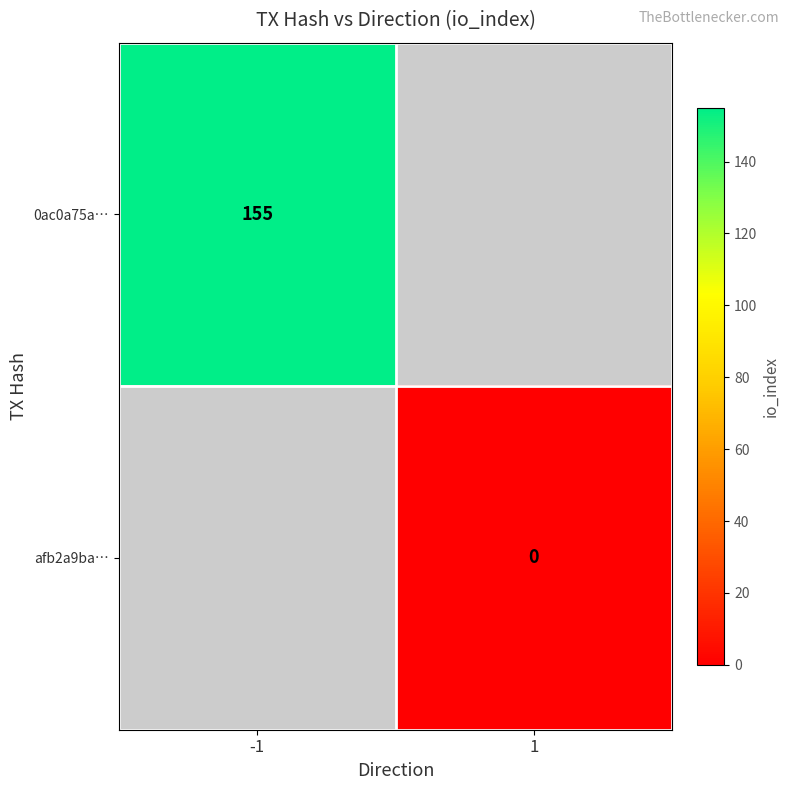

Is it true that 0ac0a75a… equals 82 at -1?

False